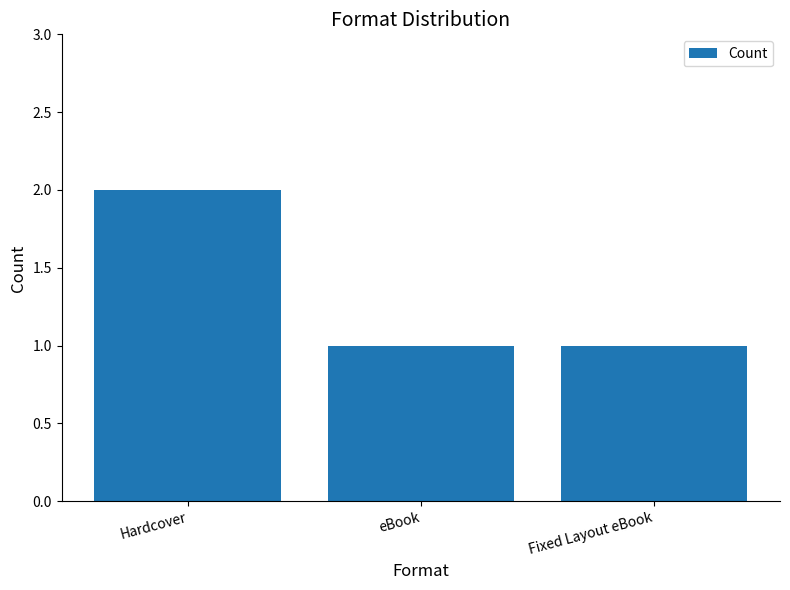

True or false: the data shows 1 at Fixed Layout eBook.

True